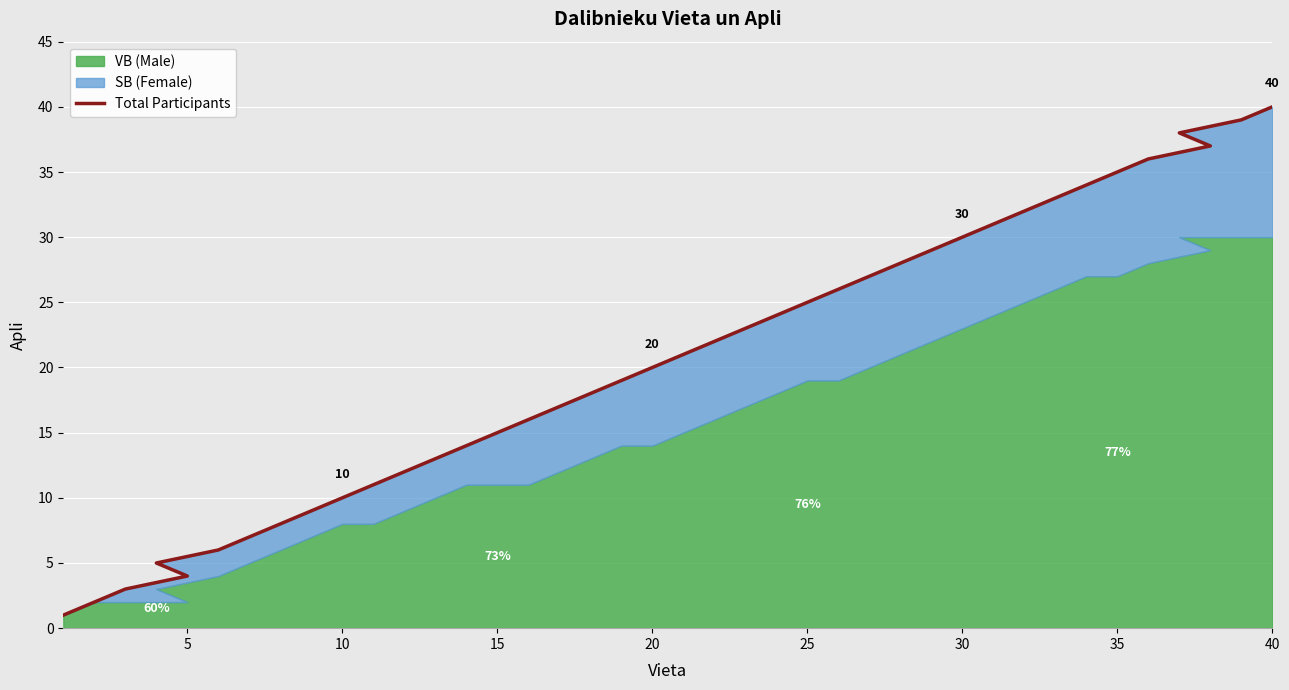

How many lines are shown in the chart?

1